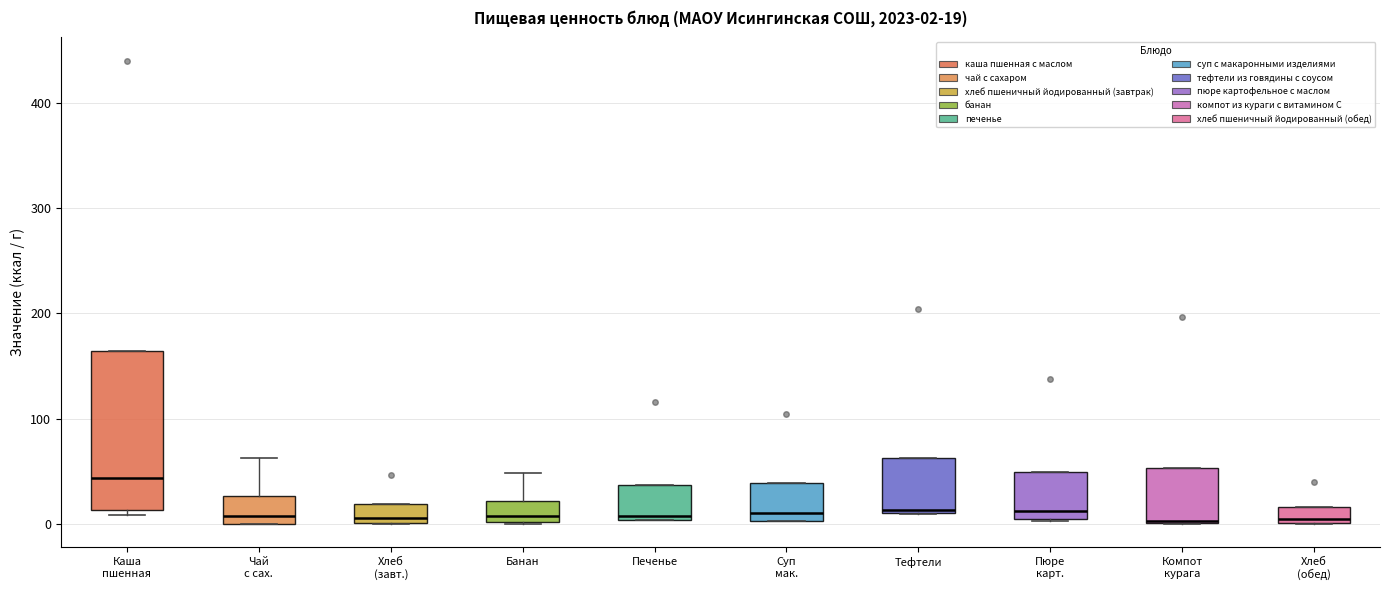

Comparing the boxes themselves (not the whiskers), which one is the tallest?

Каша пшенная